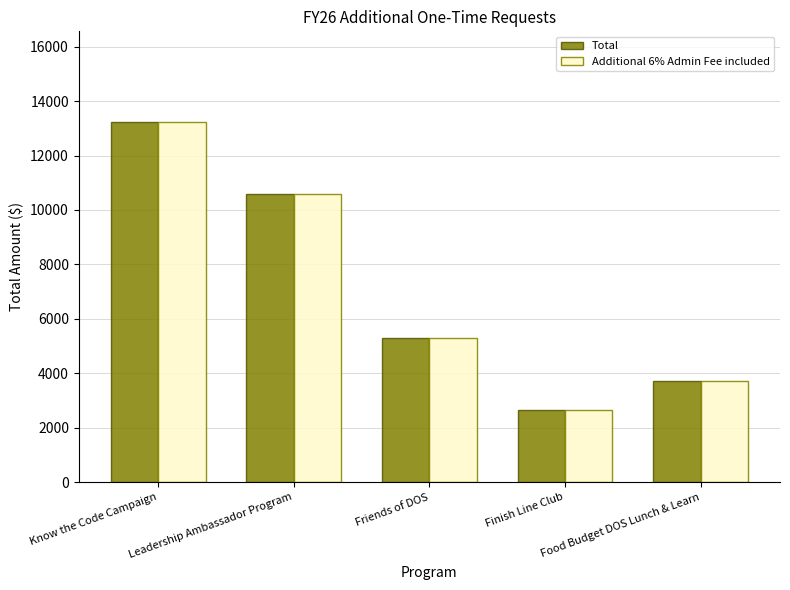

What is the label of the 3rd bar from the right?

Friends of DOS